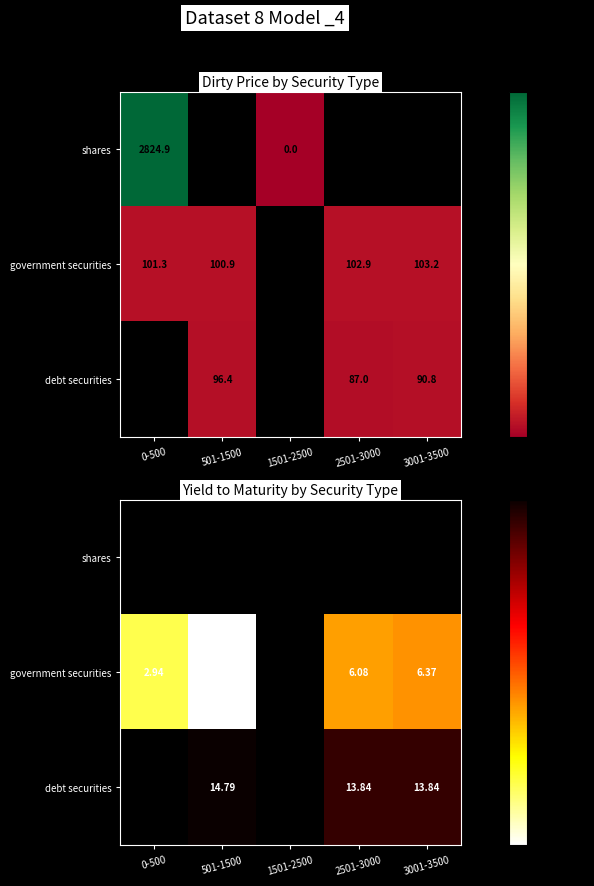

At which label does government securities first exceed 6?

2501-3000